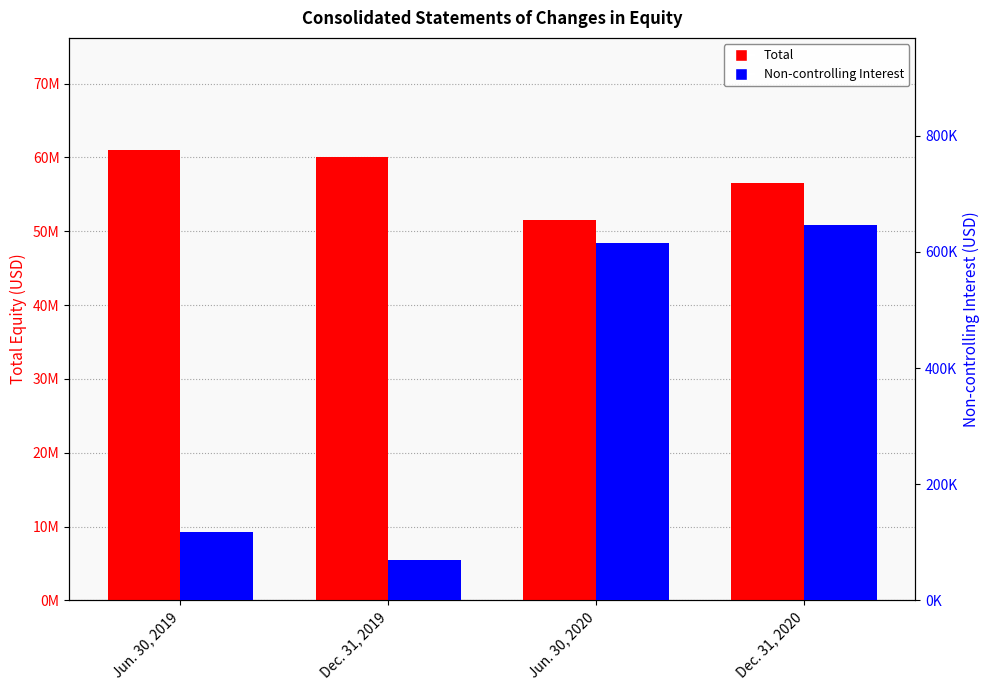

At which category is the sum across all series the highest?

Jun. 30, 2019